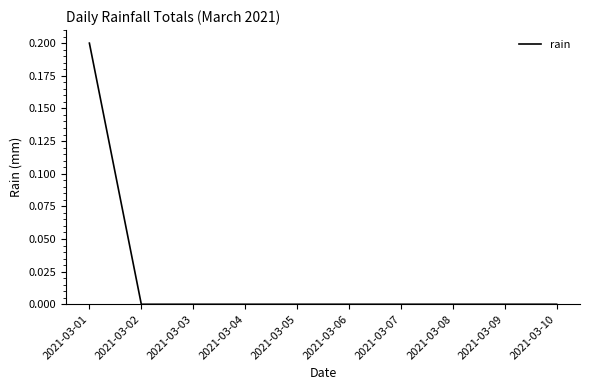

The value at 2021-03-03 is 0.0. True or false?

True